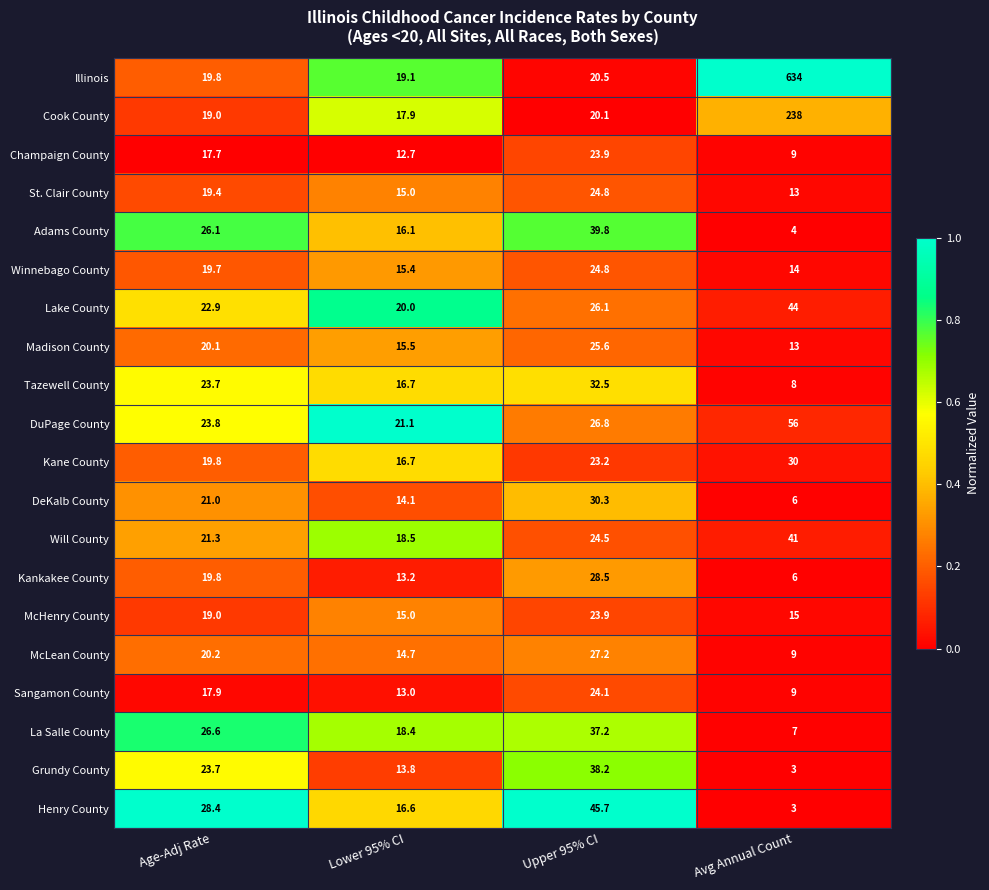

What is the spread (max minus min) of values at Upper 95% CI?

25.6